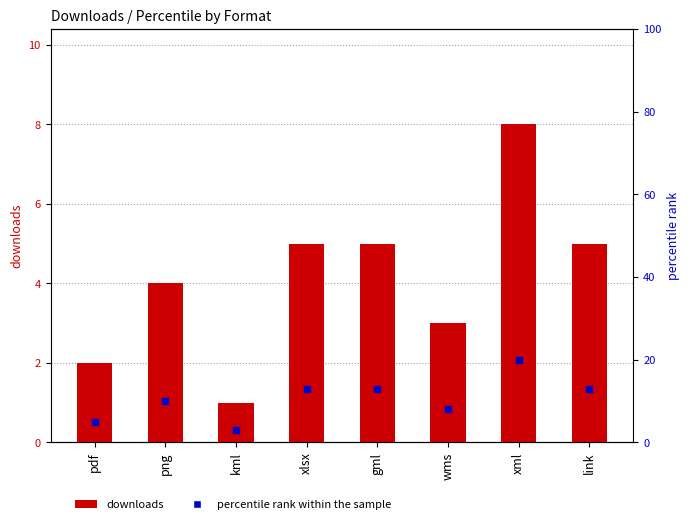

Which series contains the lowest Y value?

downloads